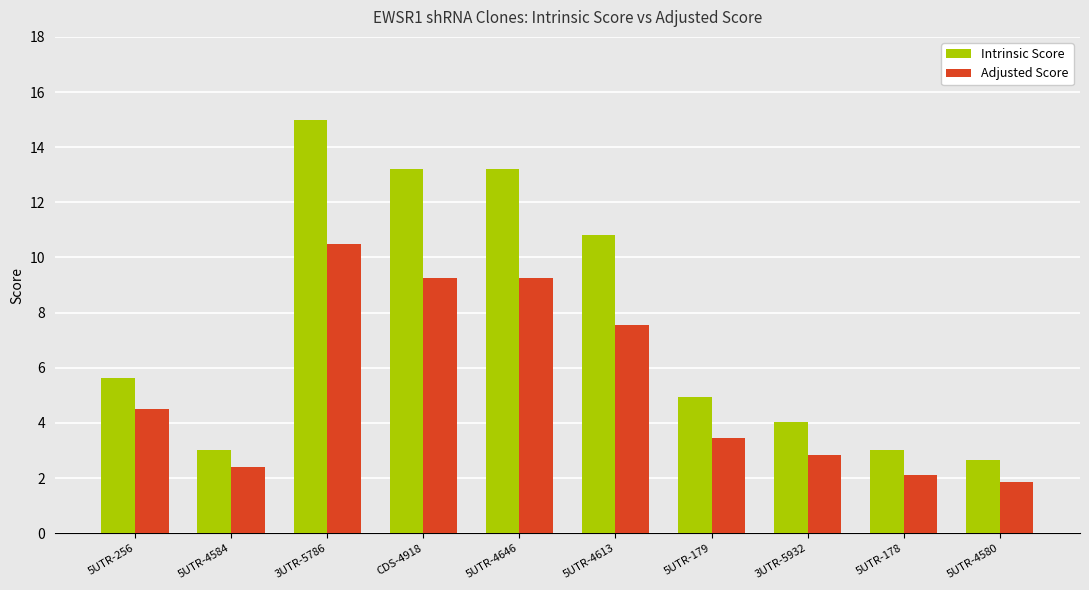

What are all the series names shown in the legend?

Intrinsic Score, Adjusted Score